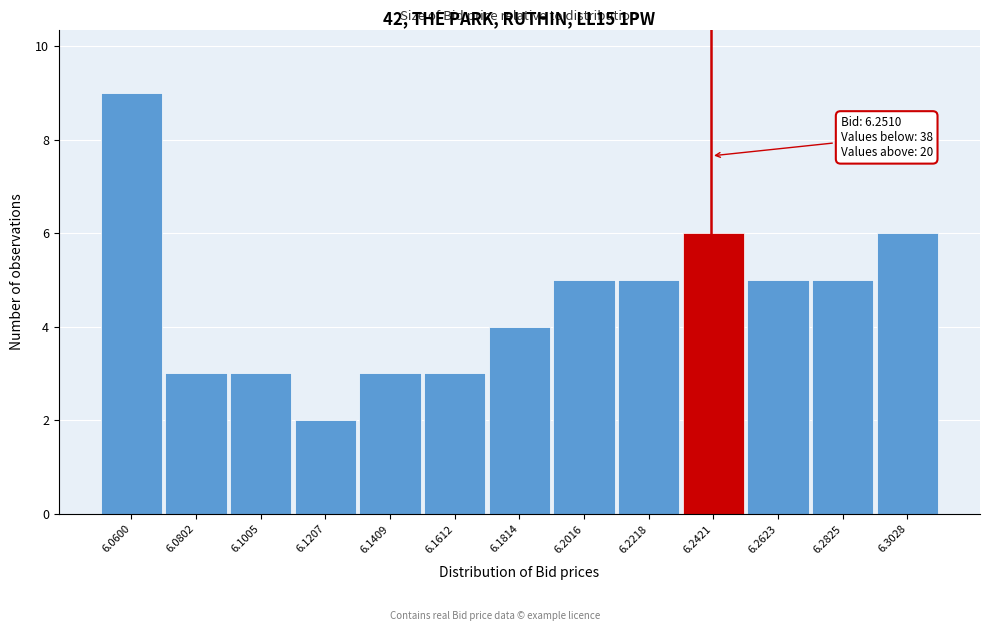

Reading left to right, extract all data points from this chart.

6.0600=9	6.0802=3	6.1005=3	6.1207=2	6.1409=3	6.1612=3	6.1814=4	6.2016=5	6.2218=5	6.2421=6	6.2623=5	6.2825=5	6.3028=6